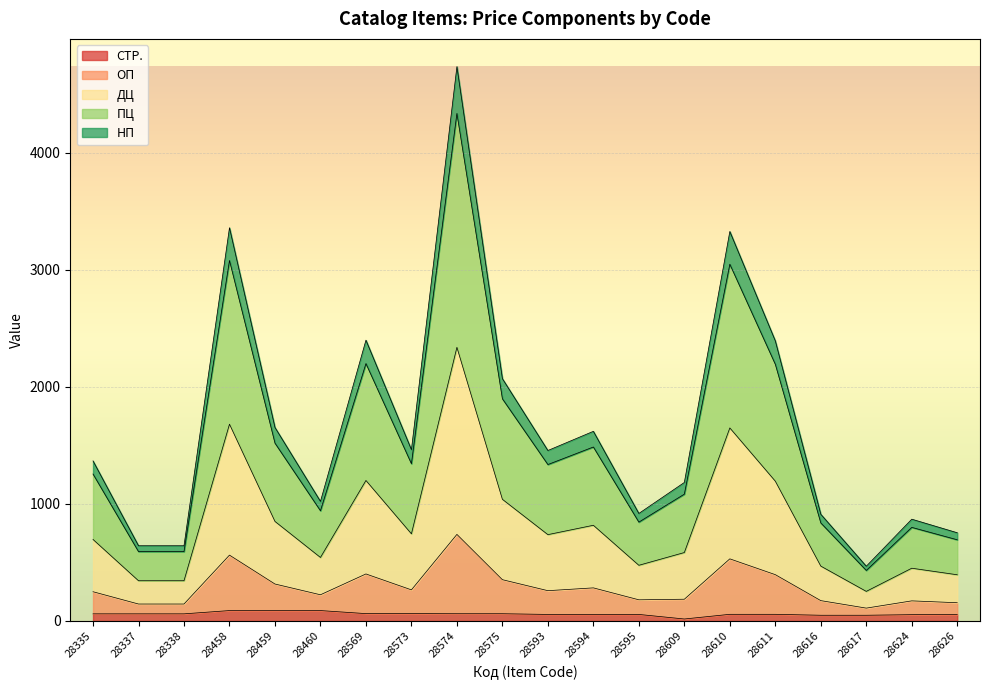

At which category does ПЦ reach its first local peak?

28458